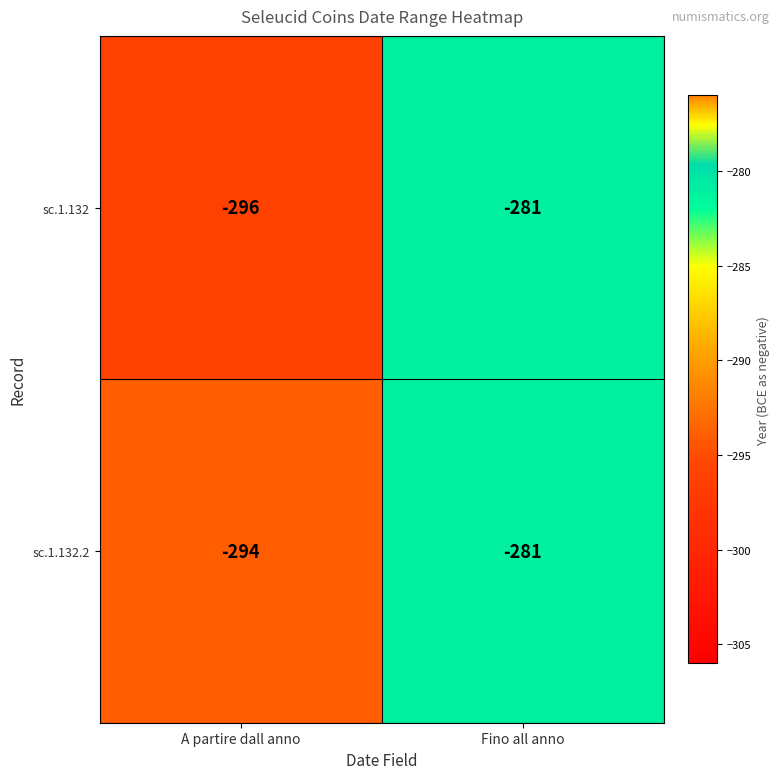

Reading right to left, what are all the values shown in this chart?

sc.1.132: Fino all anno=-281	A partire dall anno=-296
sc.1.132.2: Fino all anno=-281	A partire dall anno=-294